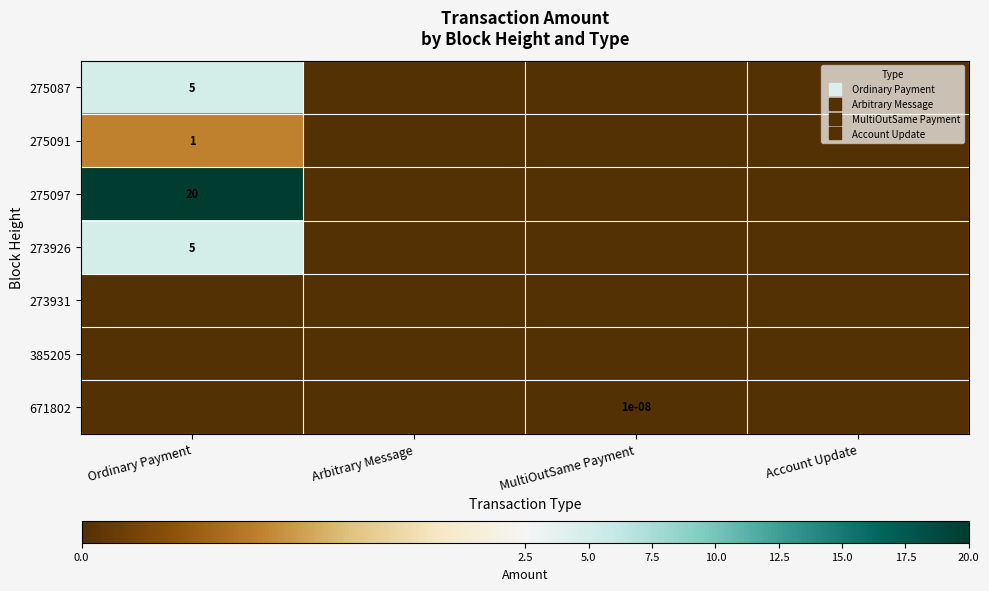

How many values in the 275091 series exceed 0?

1